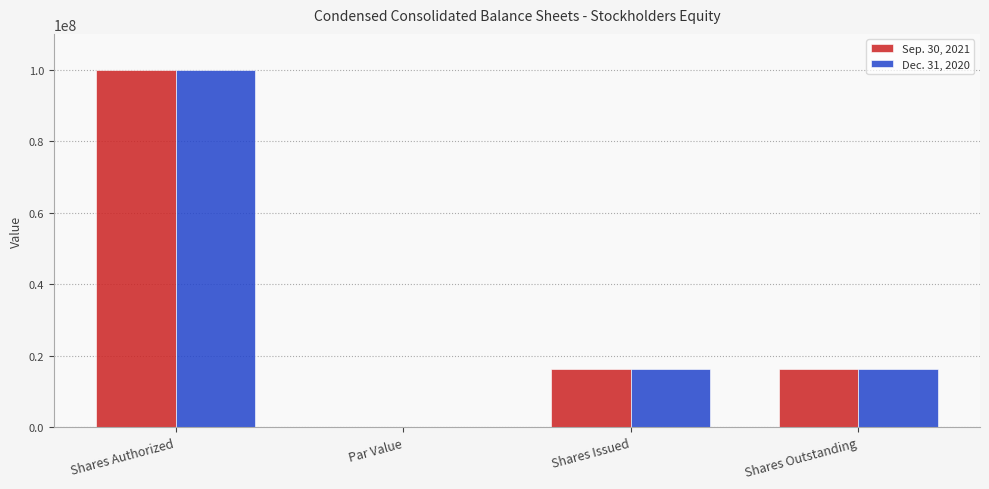

How many data points does each series have?

4